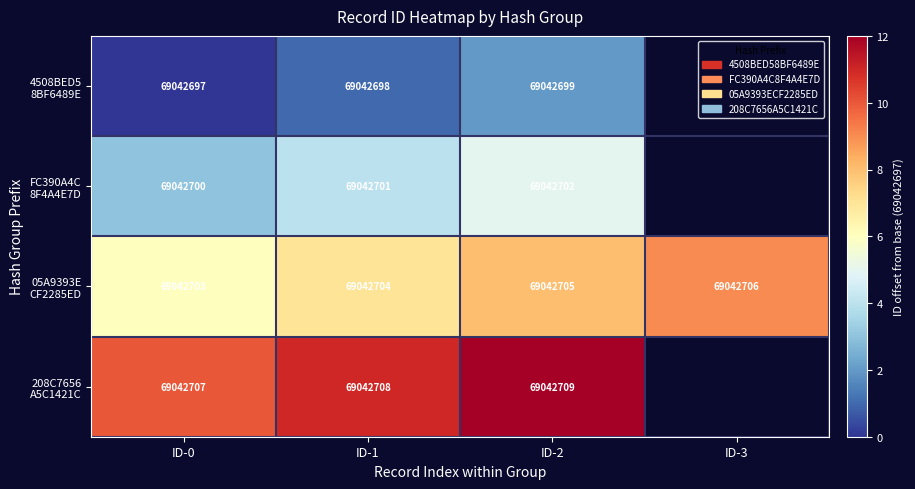

What is the spread (max minus min) of values at ID-1?

10